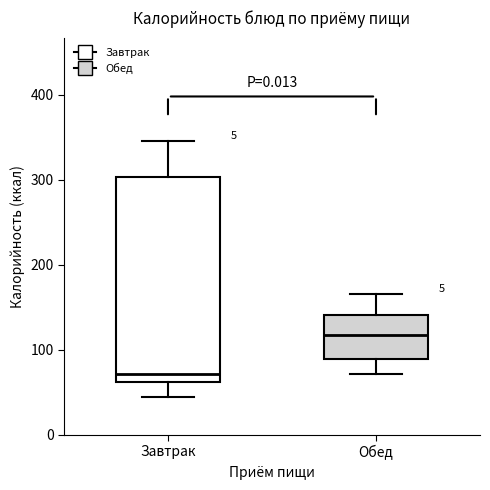

Where does the upper whisker of the box for Обед end on the y-axis? The values are not printed on the chart, so give them approximately, as read against the axis.

170